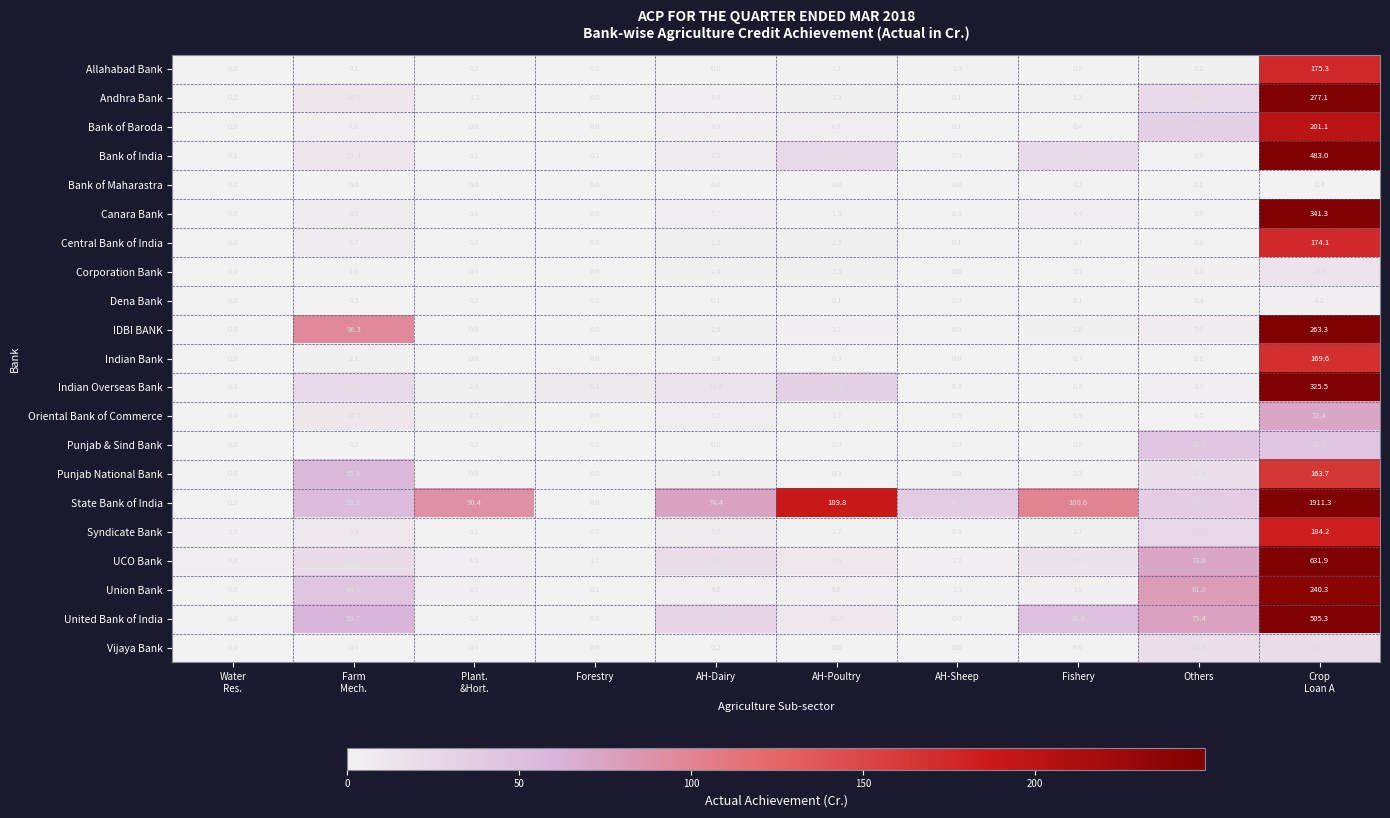

List the series in order of their peak value, lowest first.

Bank of Maharastra, Dena Bank, Corporation Bank, Vijaya Bank, Punjab & Sind Bank, Oriental Bank of Commerce, Punjab National Bank, Indian Bank, Central Bank of India, Allahabad Bank, Syndicate Bank, Bank of Baroda, Union Bank, IDBI BANK, Andhra Bank, Indian Overseas Bank, Canara Bank, Bank of India, United Bank of India, UCO Bank, State Bank of India